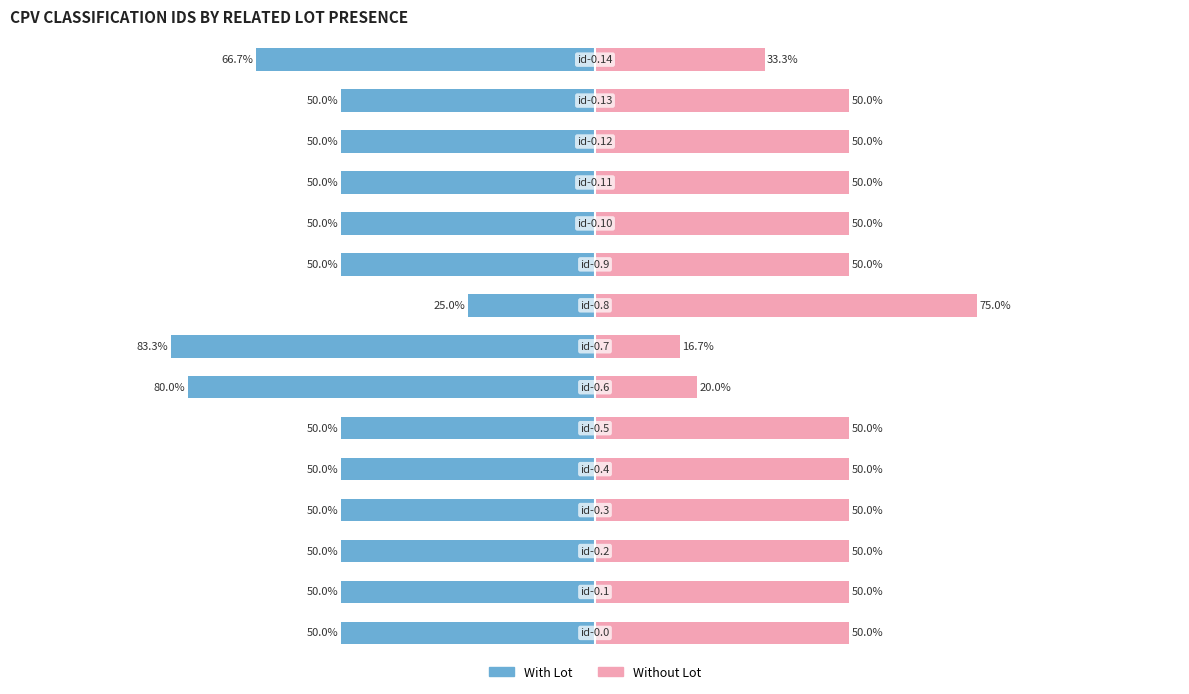

Does the chart contain any negative values?

Yes